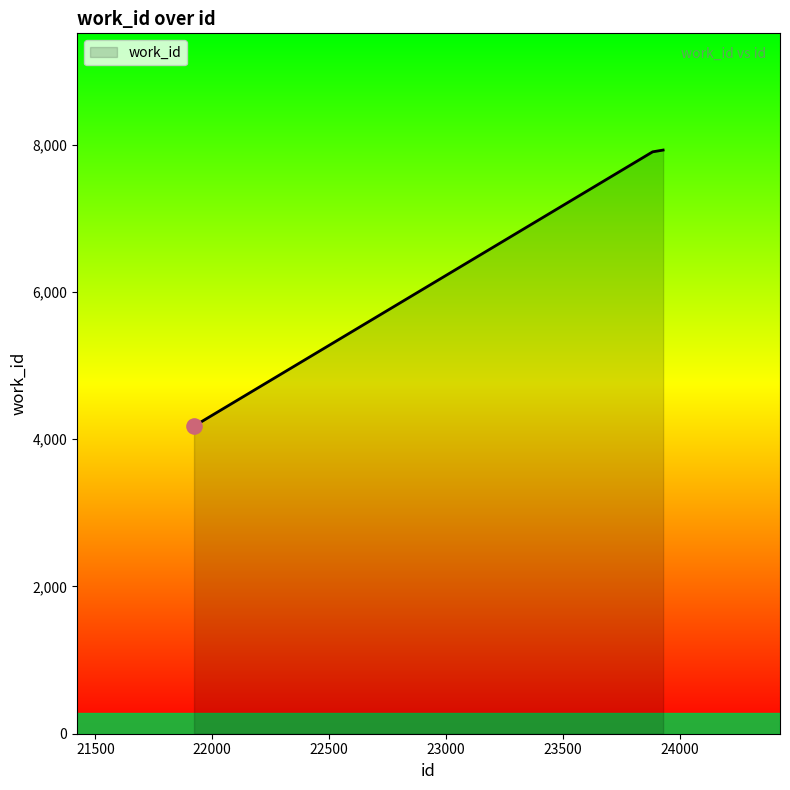

What is the greatest value displayed?

7926